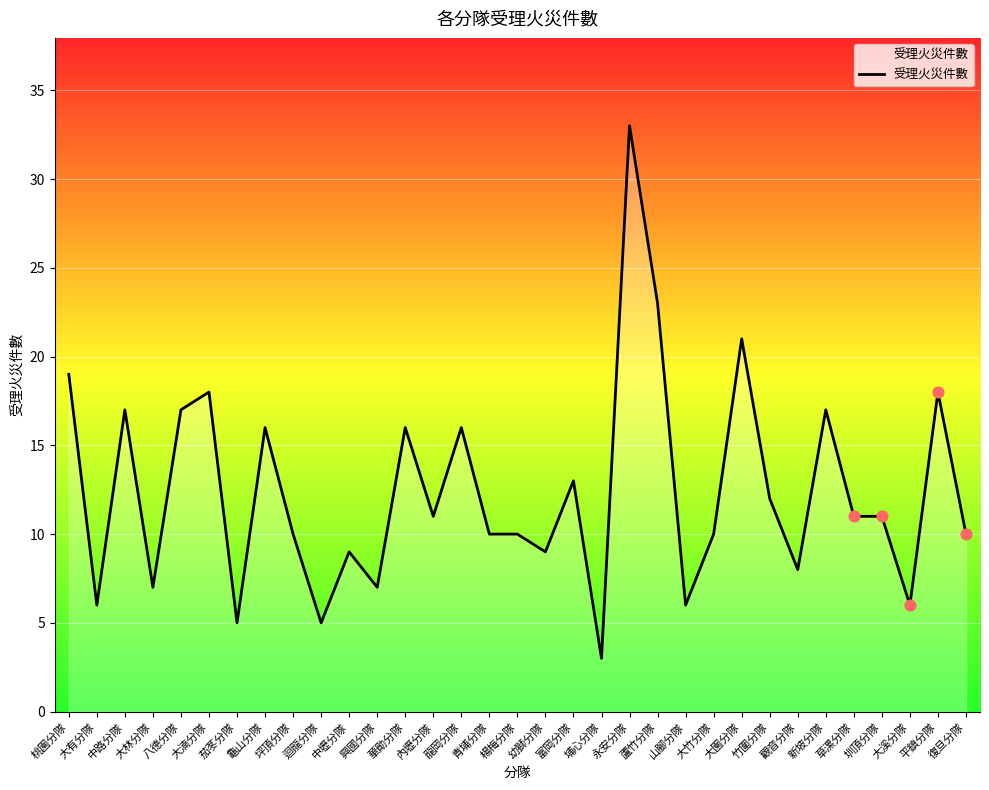

Which has a higher value, 大溪分隊 or 圳頂分隊?

圳頂分隊